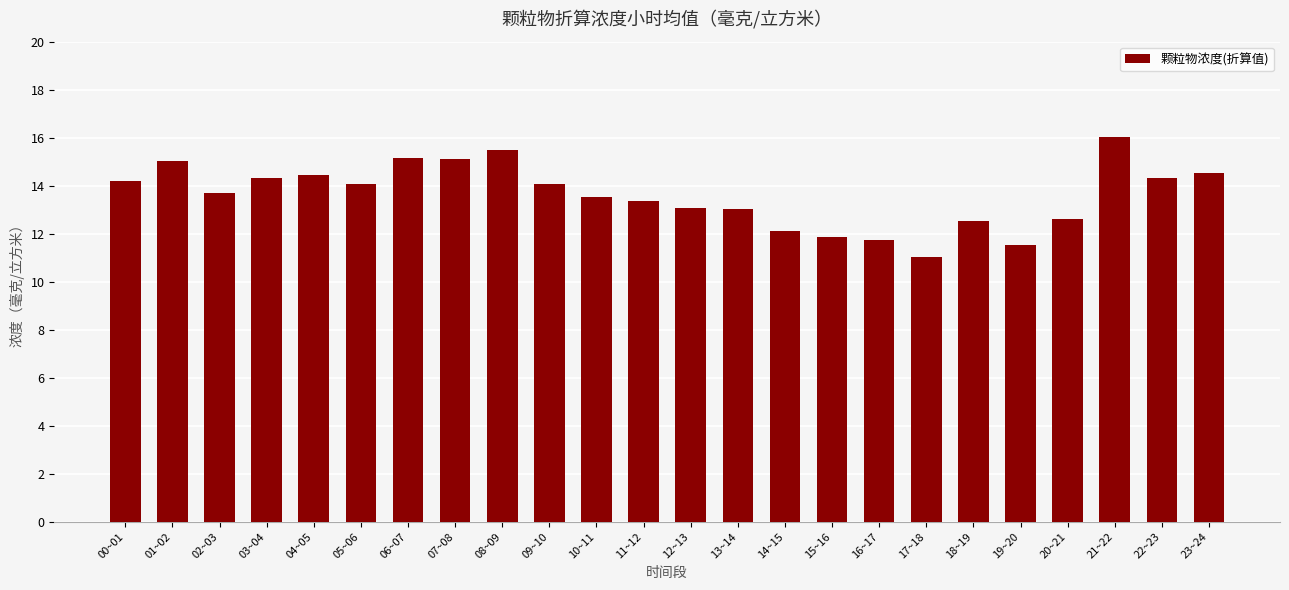

The chart shows a value of 20.8 at 14~15. True or false?

False